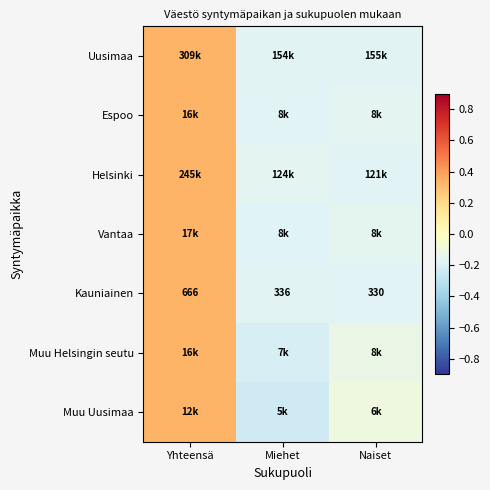

Rank the categories by Kauniainen value from lowest to highest.

Naiset, Miehet, Yhteensä